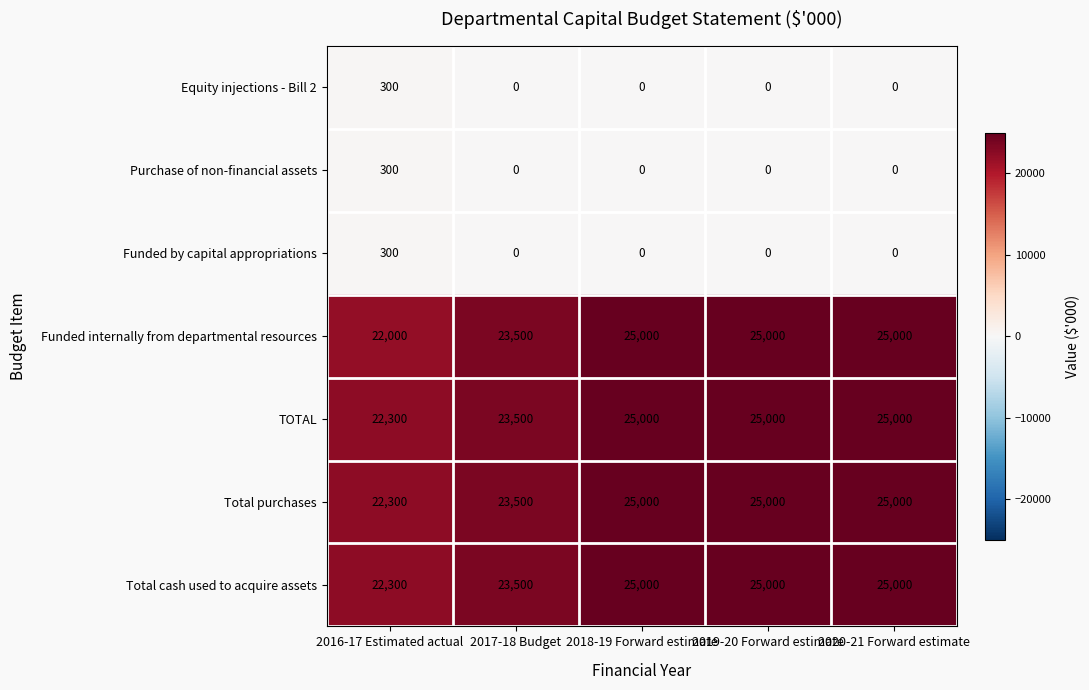

What is the average value of the Purchase of non-financial assets series?

60